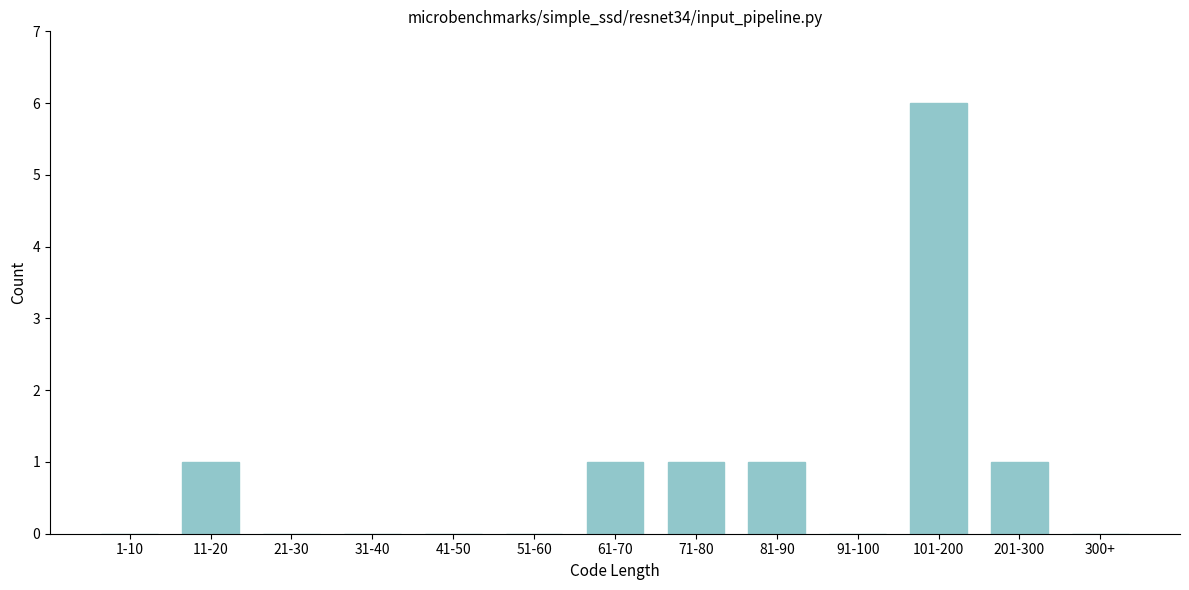

Reading right to left, extract all data points from this chart.

300+=0	201-300=1	101-200=6	91-100=0	81-90=1	71-80=1	61-70=1	51-60=0	41-50=0	31-40=0	21-30=0	11-20=1	1-10=0